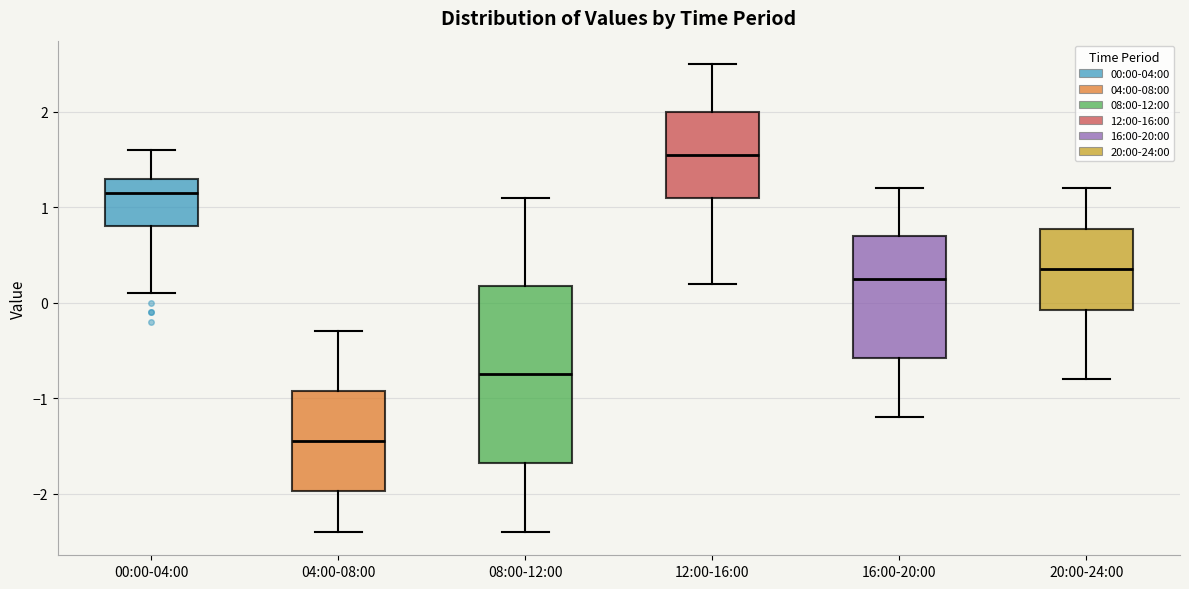

Which box is the tallest, from its lower edge to its upper edge?

08:00-12:00